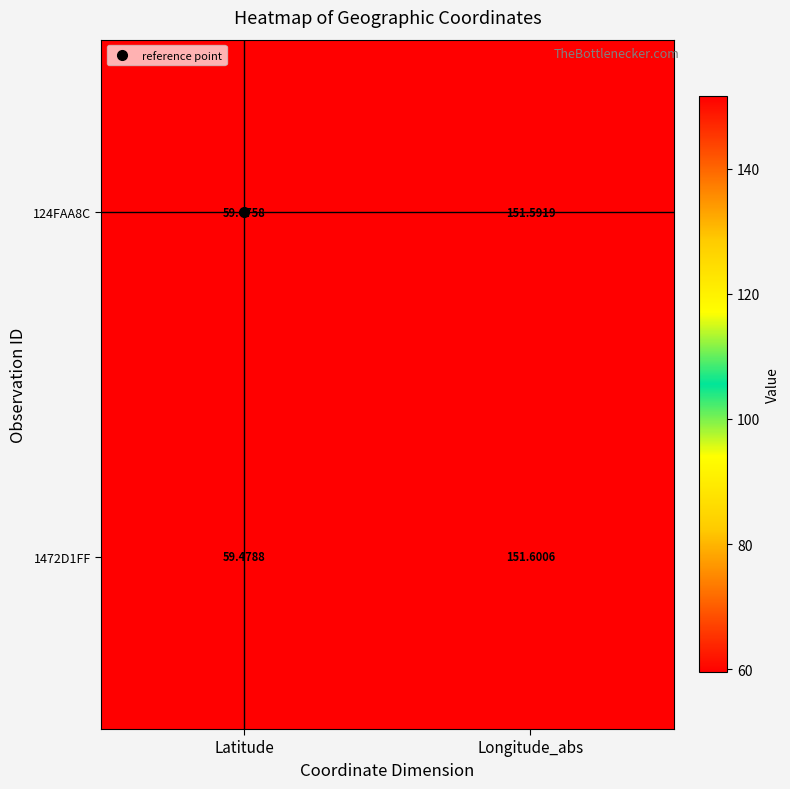

At which label is 1472D1FF closest to 105?

Latitude